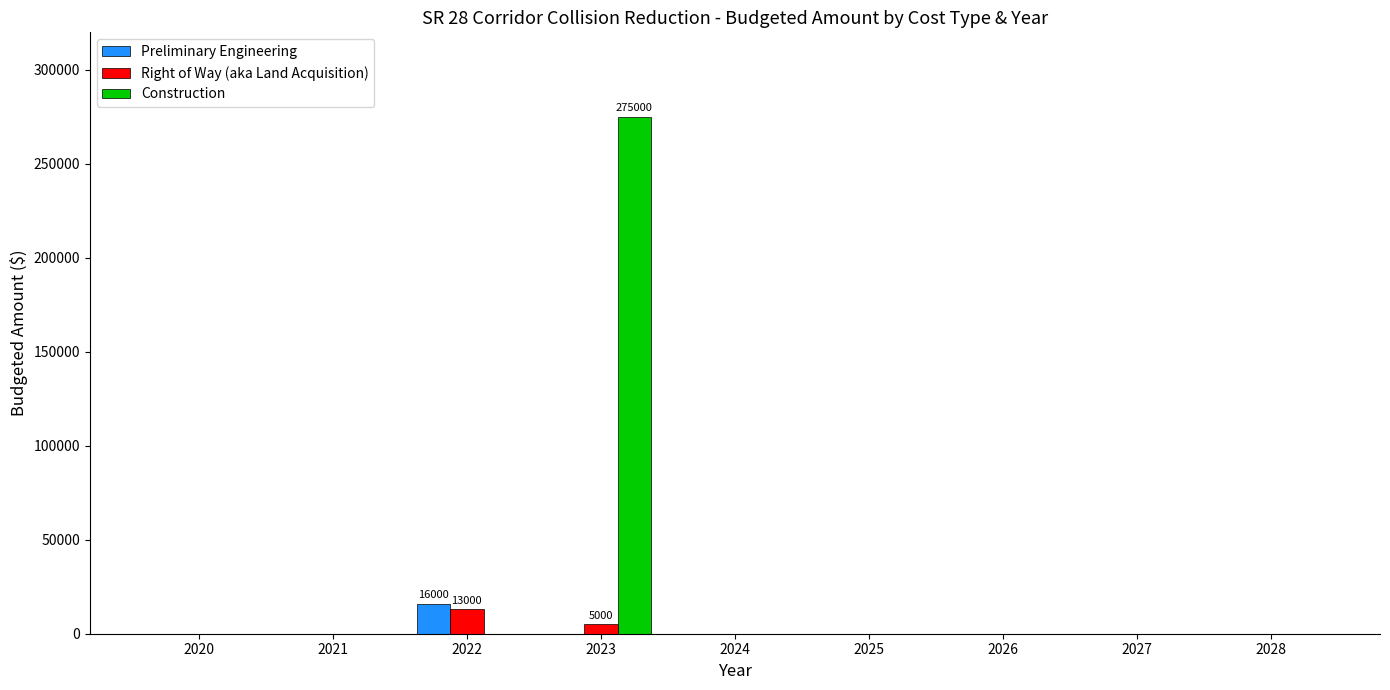

Which series changed the most between 2020 and 2023?

Construction